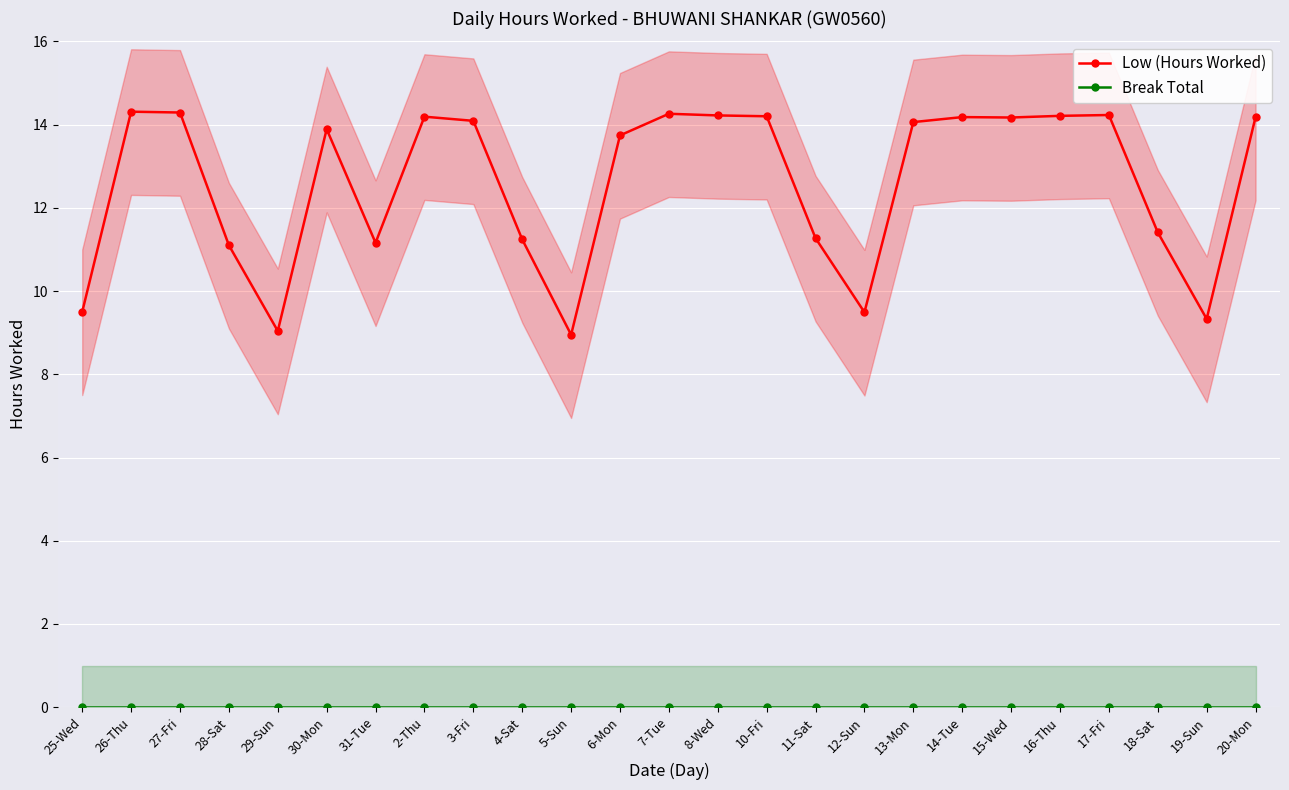

Which series has the largest range (max minus min)?

Low (Hours Worked)